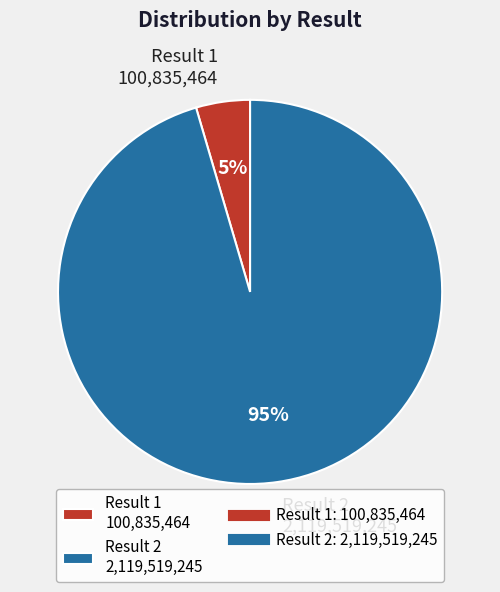

Which has a higher value, Result 1 100,835,464 or Result 2 2,119,519,245?

Result 2 2,119,519,245